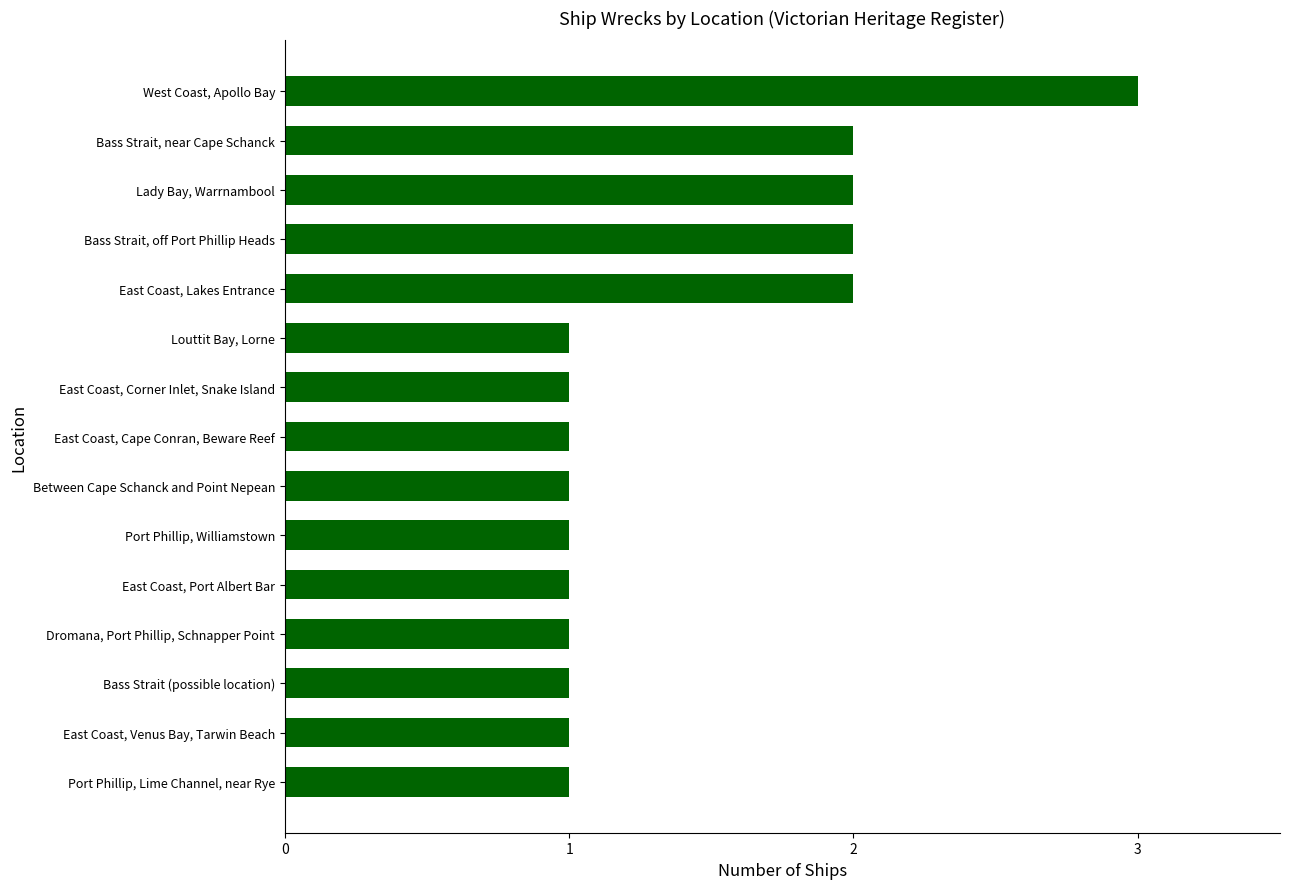

Which has a higher value, East Coast, Port Albert Bar or Bass Strait, near Cape Schanck?

Bass Strait, near Cape Schanck